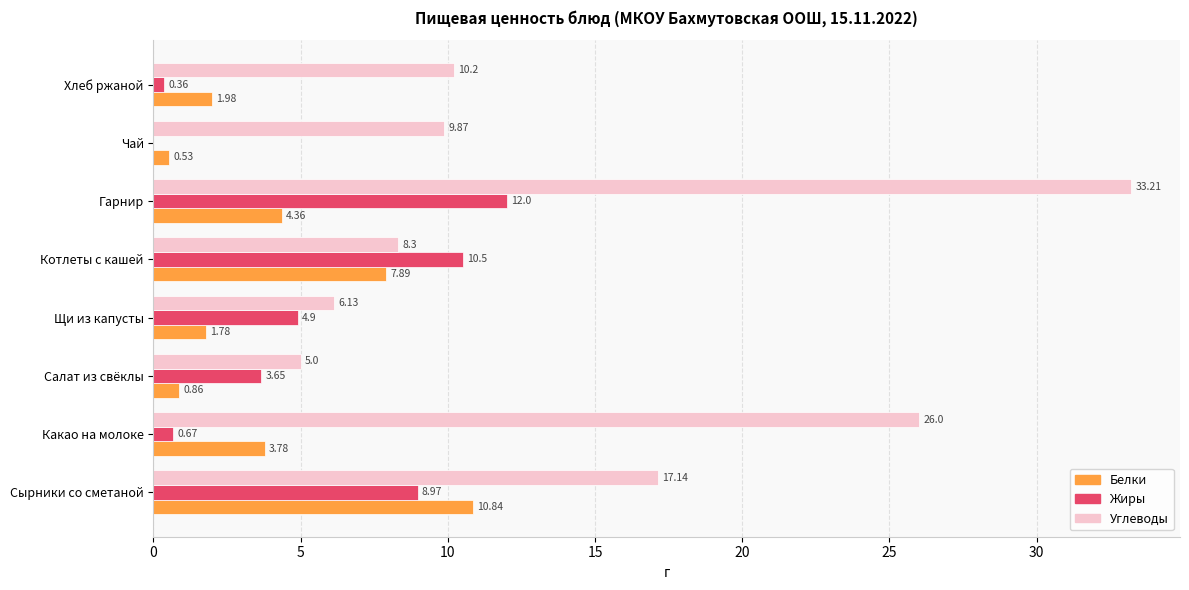

What is the sum of the Жиры values at Какао на молоке and Сырники со сметаной?

9.6